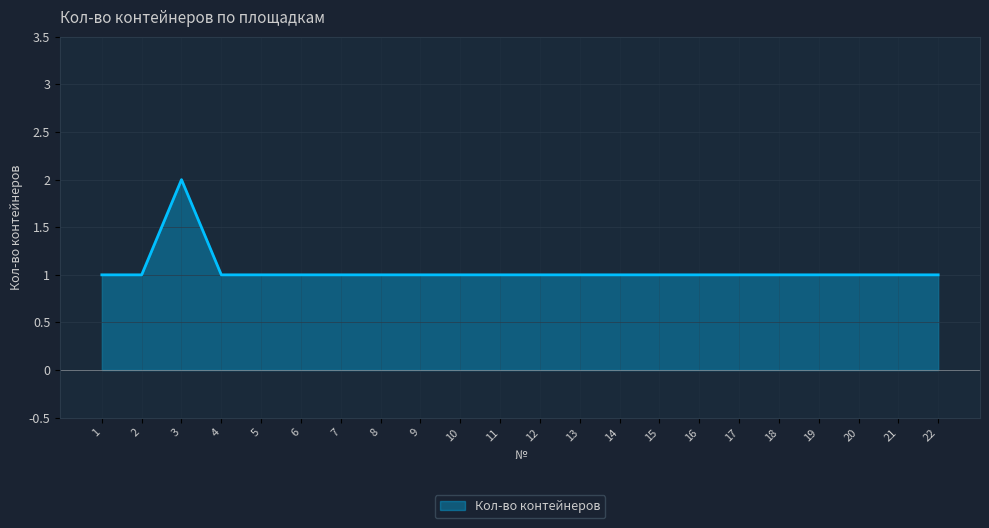

Where is the first local maximum?

3